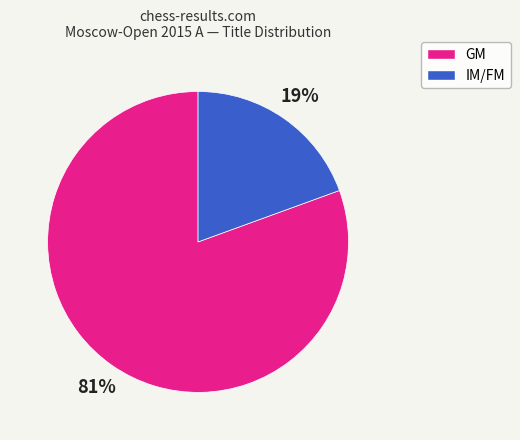

Which category has the biggest portion of the pie?

GM